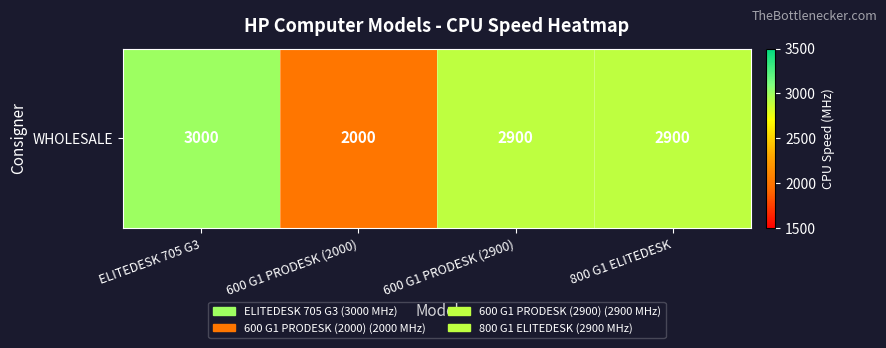

What is the change in value from ELITEDESK 705 G3 to 600 G1 PRODESK (2000)?

-1000